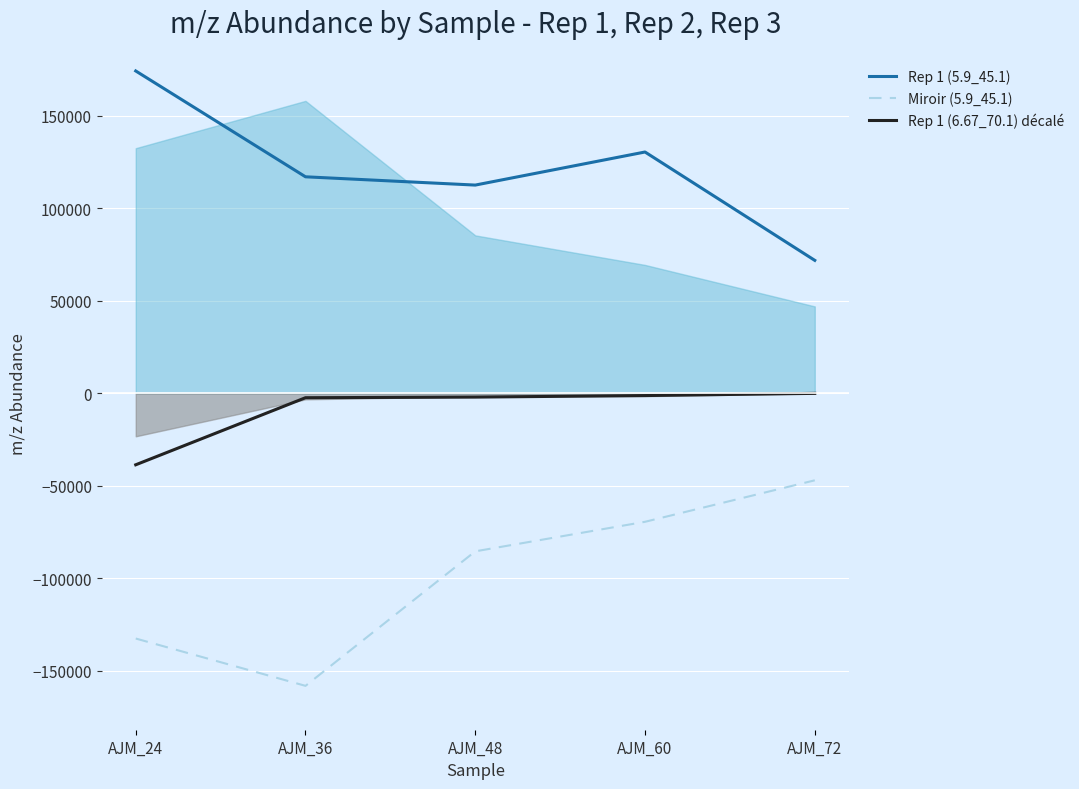

List the series in order of their peak value, lowest first.

Miroir (5.9_45.1), Rep 1 (6.67_70.1) décalé, Rep 1 (5.9_45.1)